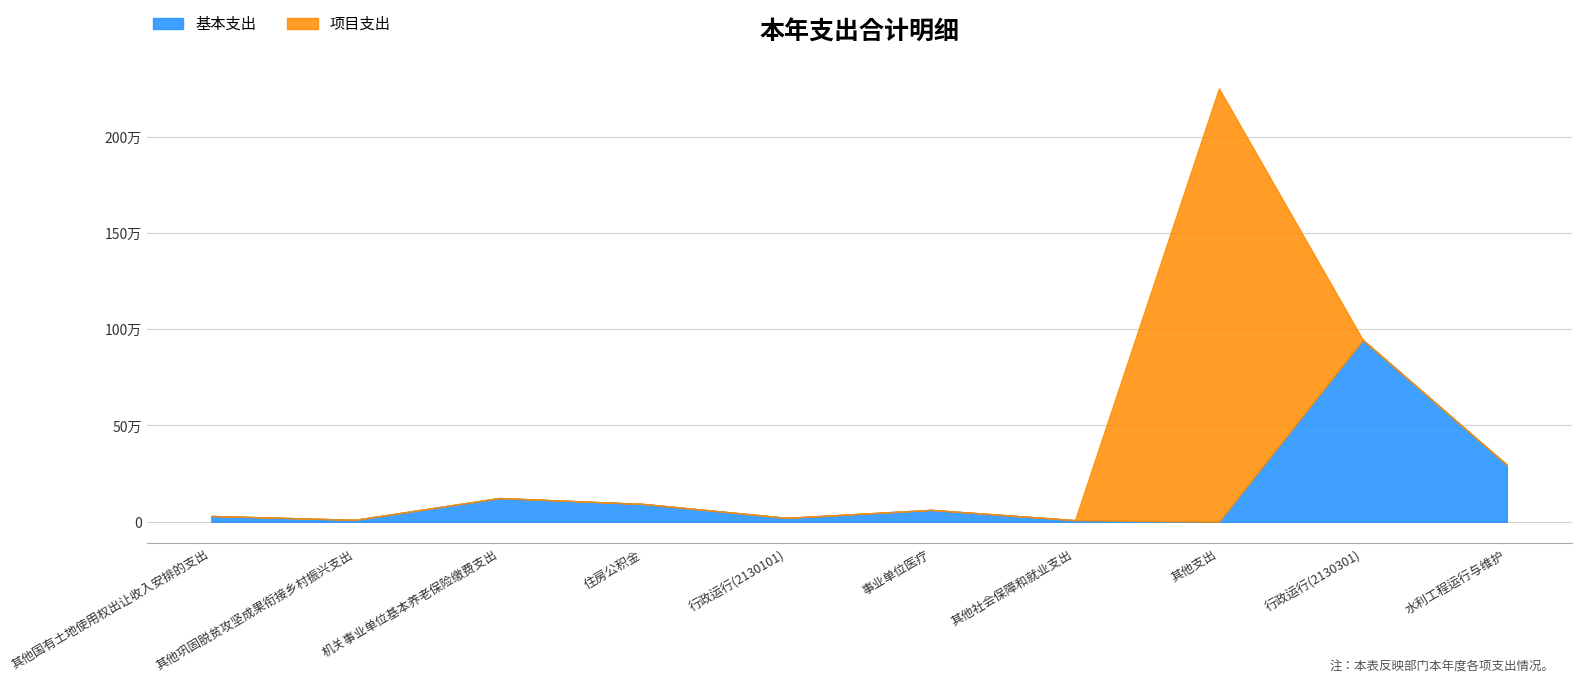

Reading right to left, list all the values displayed in this chart.

基本支出: 296000.0	944427.0	0.0	8112.5	61589.8	20000.0	92384.6	123064.3	10000.0	30000.0
项目支出: 0.0	0.0	2251082.5	0.0	0.0	0.0	0.0	0.0	0.0	0.0